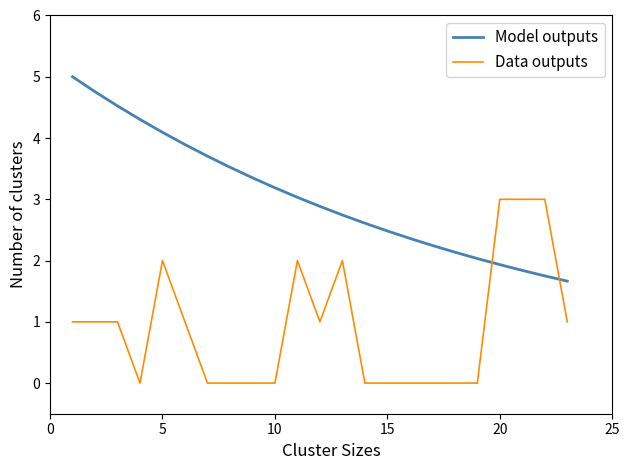

Rank the series by their maximum value, from highest to lowest.

Model outputs, Data outputs